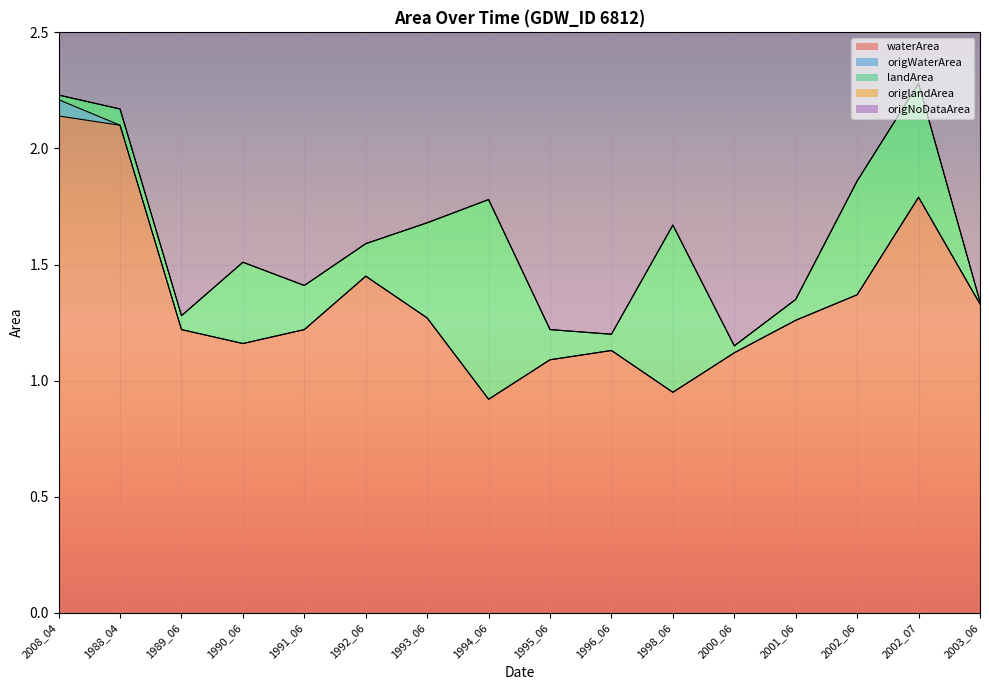

What is the total value across all series at 1998_06?

4.0